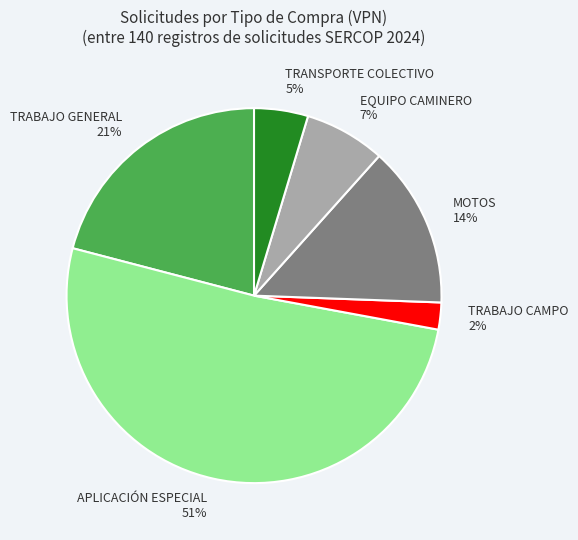

Do EQUIPO CAMINERO and TRABAJO GENERAL together represent more than half of the pie?

No